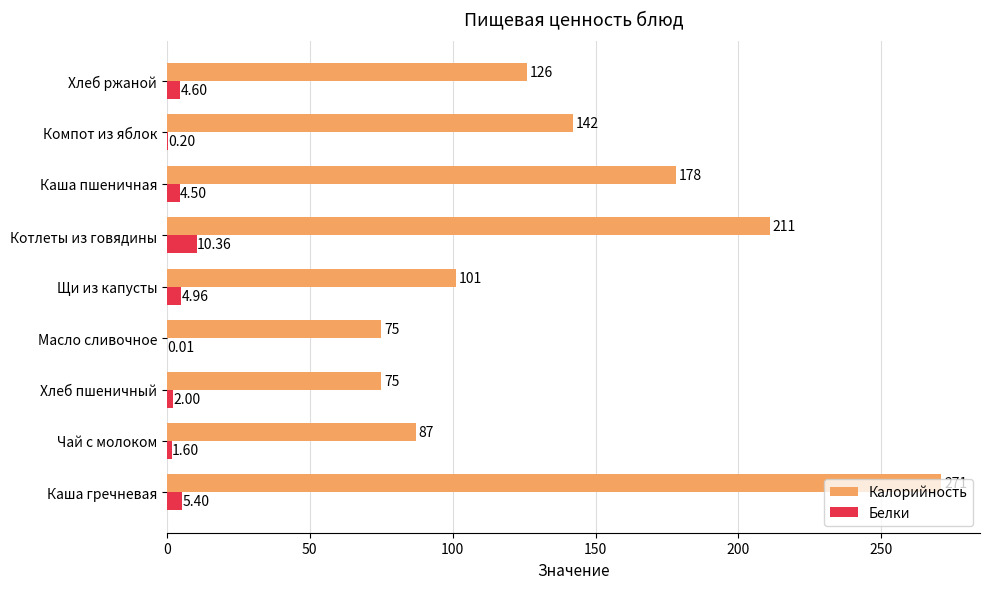

At which category is the sum across all series the highest?

Каша гречневая